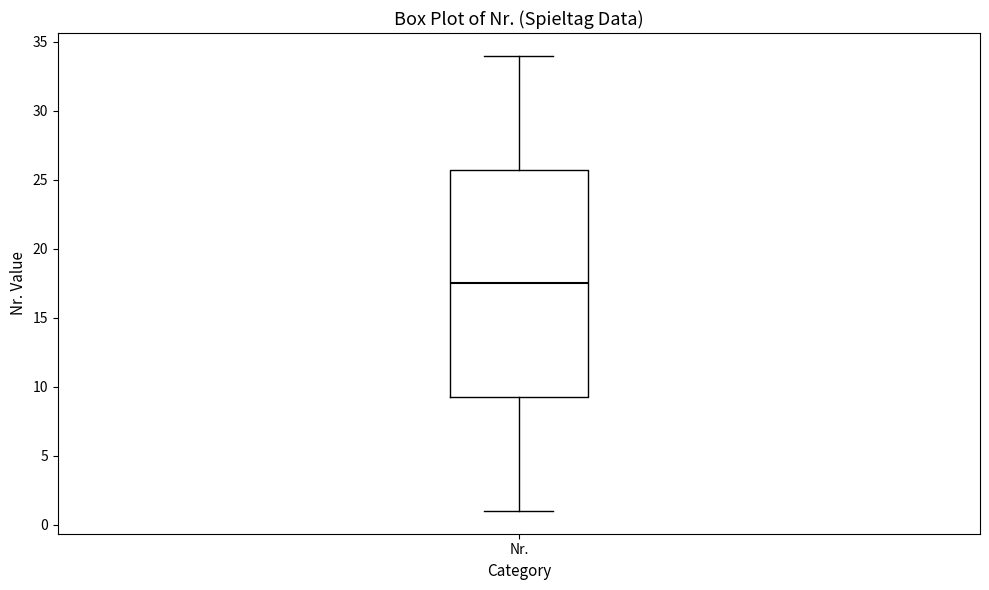

Transcribe this box plot: give where the median line is, the range the box spans, and where the two whiskers end, as read against the y-axis. The values are not printed on the chart, so give them approximately, as read against the axis.

median 17.5, box 9.5 to 26.0, whiskers 1.0 to 34.0